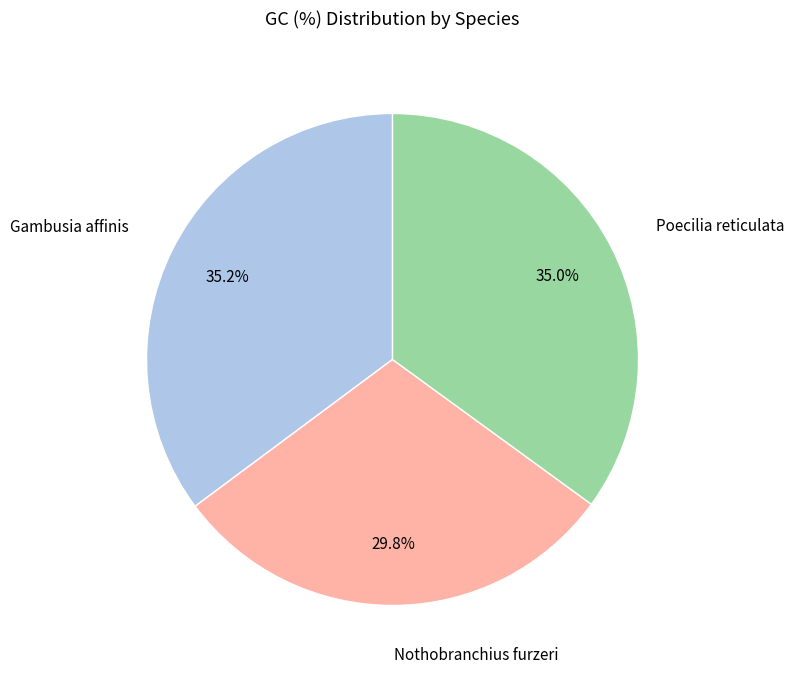

To the nearest percent, what percentage of the pie is Poecilia reticulata?

35%